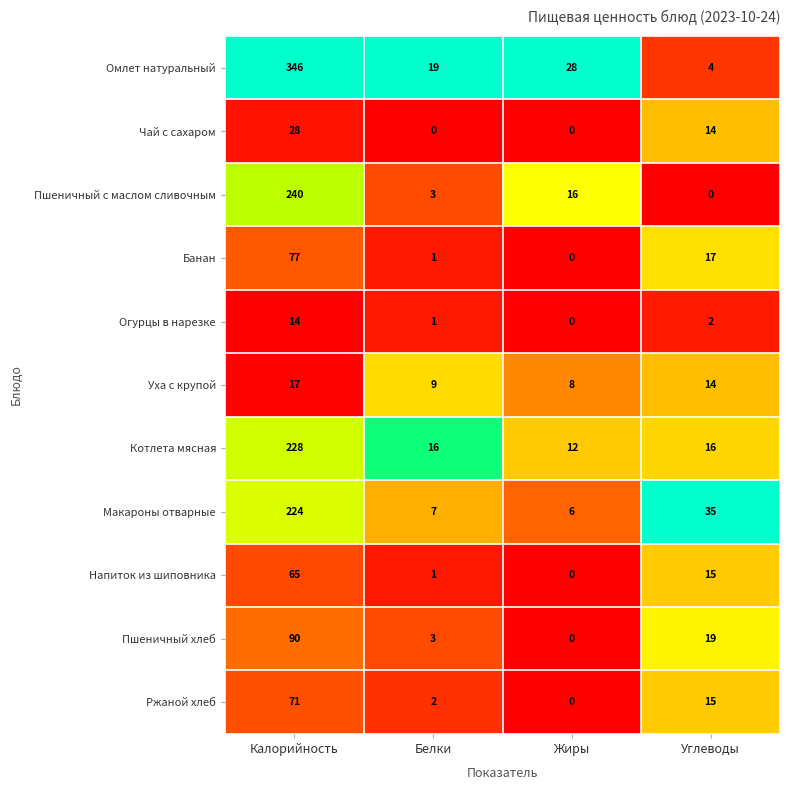

What is the average value of the Ржаной хлеб series?

22